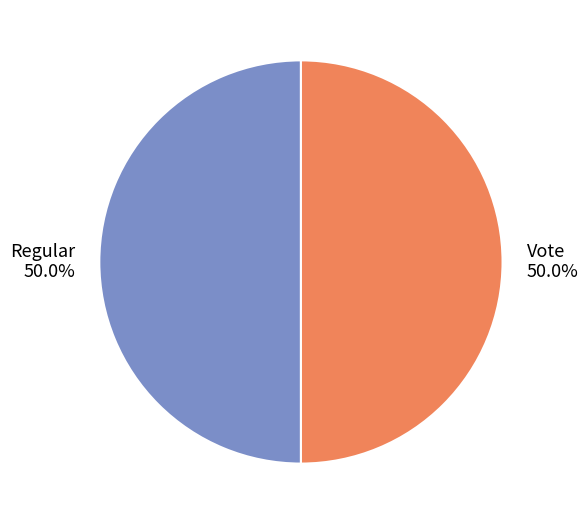

Is the sum of Regular and Vote greater than half?

Yes